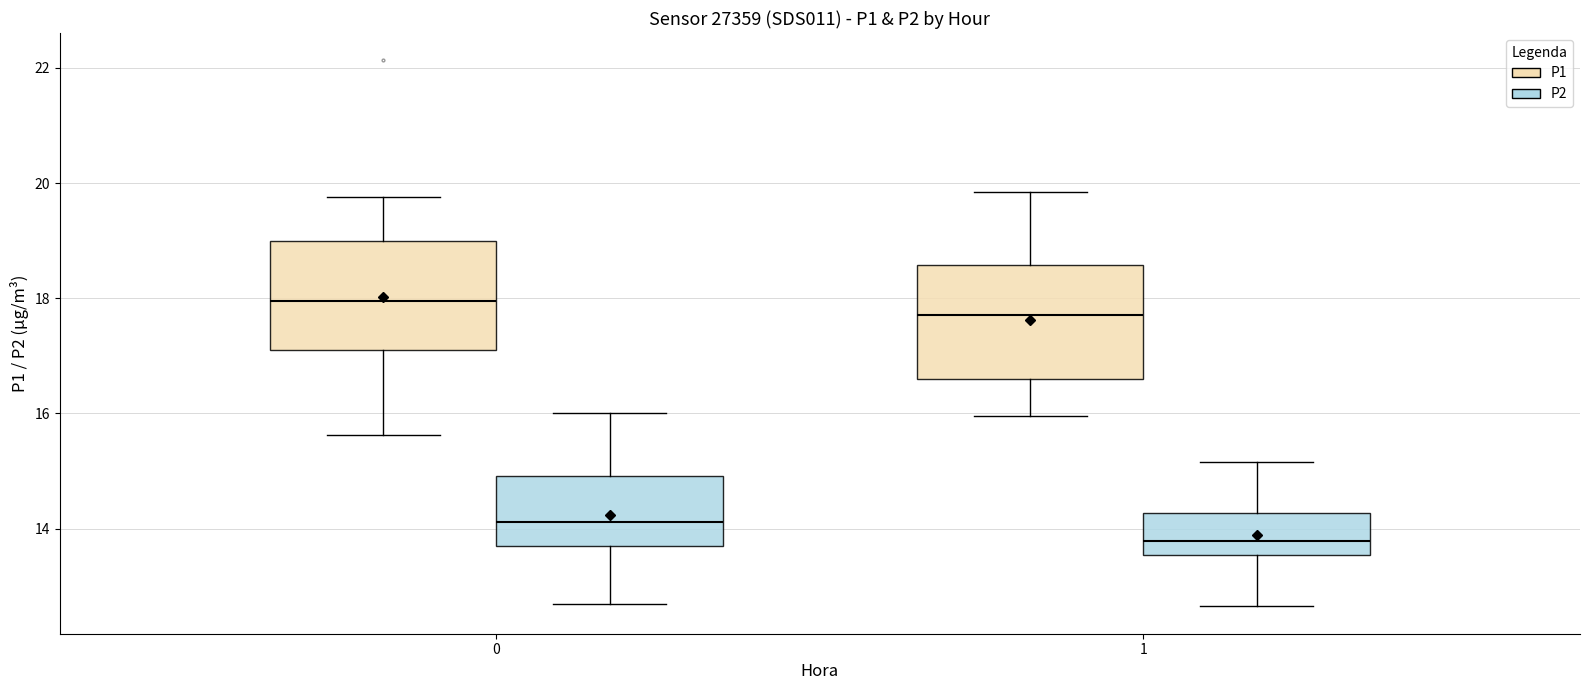

Reading left to right, read every box against the y-axis: the position of its median line, the range the box covers, and the ends of its whiskers. The values are not printed on the chart, so give them approximately, as read against the axis.

0 (P1): median 18.0, box 17.2 to 19.0, whiskers 15.6 to 19.8
0 (P2): median 14.2, box 13.6 to 15.0, whiskers 12.8 to 16.0
1 (P1): median 17.8, box 16.6 to 18.6, whiskers 16.0 to 19.8
1 (P2): median 13.8, box 13.6 to 14.2, whiskers 12.6 to 15.2